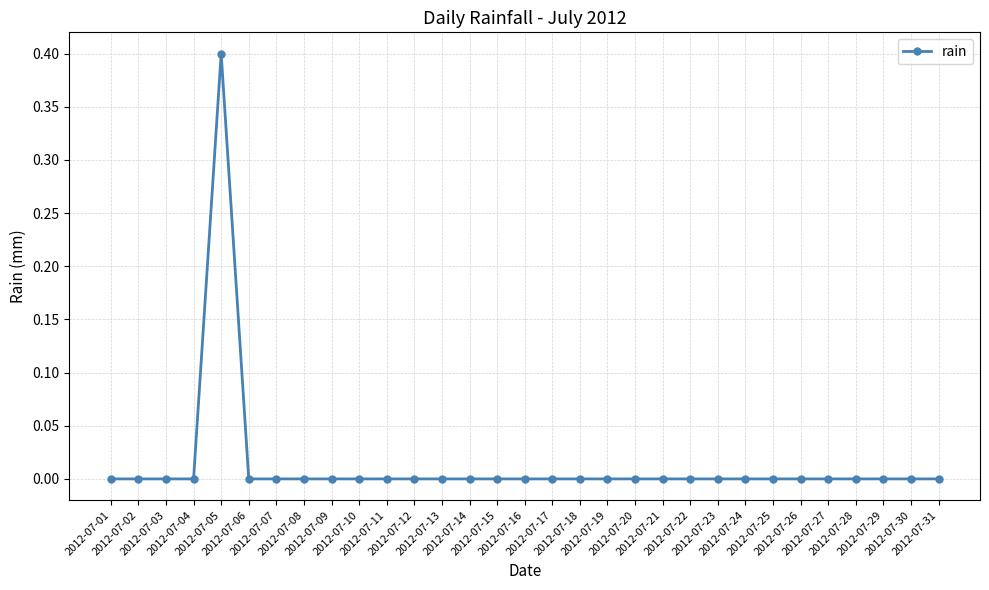

What is the difference between the maximum and minimum values?

0.4